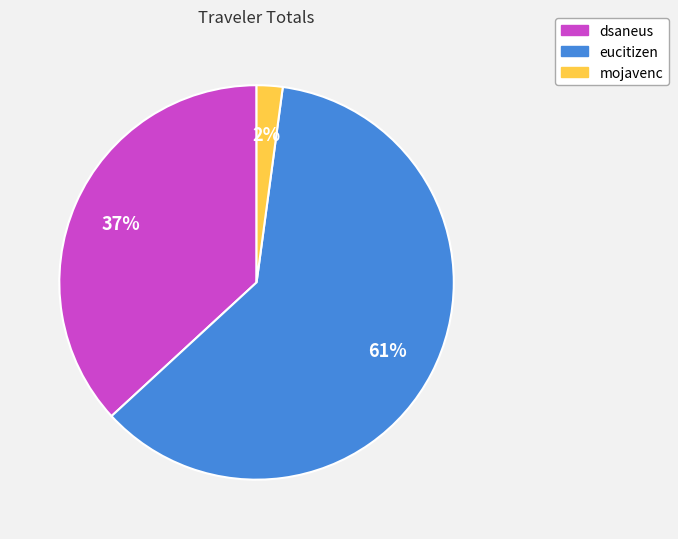

To the nearest percent, what portion does mojavenc represent?

2%